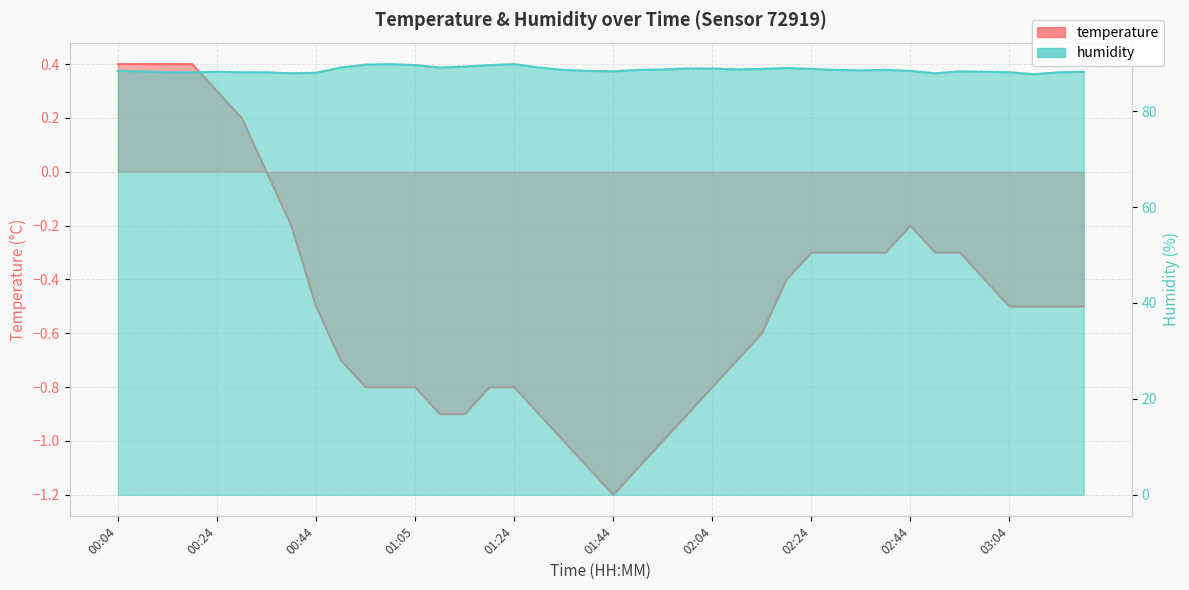

How many negative values does the temperature series have?

33